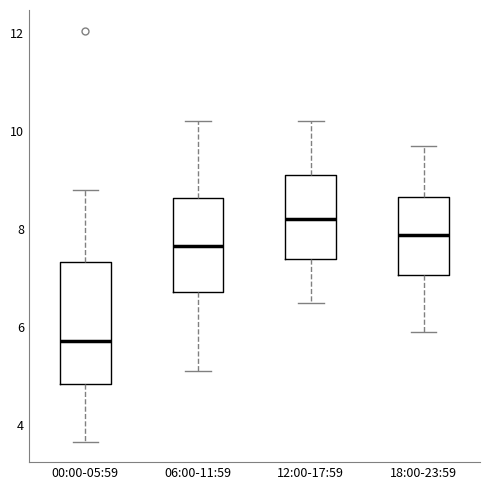

Reading left to right, transcribe this box plot: for each box, give where its median line is, the range the box spans, and where its two whiskers end, as read against the y-axis. The values are not printed on the chart, so give them approximately, as read against the axis.

00:00-05:59: median 5.8, box 4.8 to 7.4, whiskers 3.6 to 8.8
06:00-11:59: median 7.6, box 6.8 to 8.6, whiskers 5.2 to 10.2
12:00-17:59: median 8.2, box 7.4 to 9.2, whiskers 6.6 to 10.2
18:00-23:59: median 7.8, box 7.0 to 8.6, whiskers 6.0 to 9.8